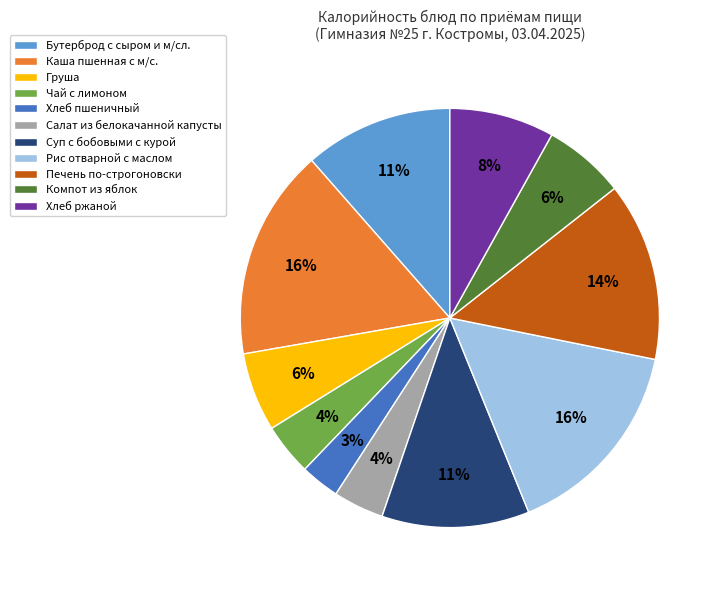

To the nearest percent, what is the difference between the Хлеб ржаной and Каша пшенная с м/с. slice percentages?

8%